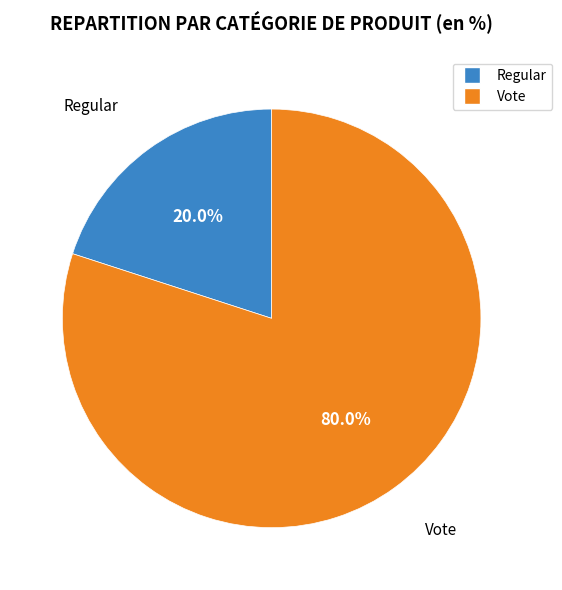

Which category has the smallest portion of the pie?

Regular